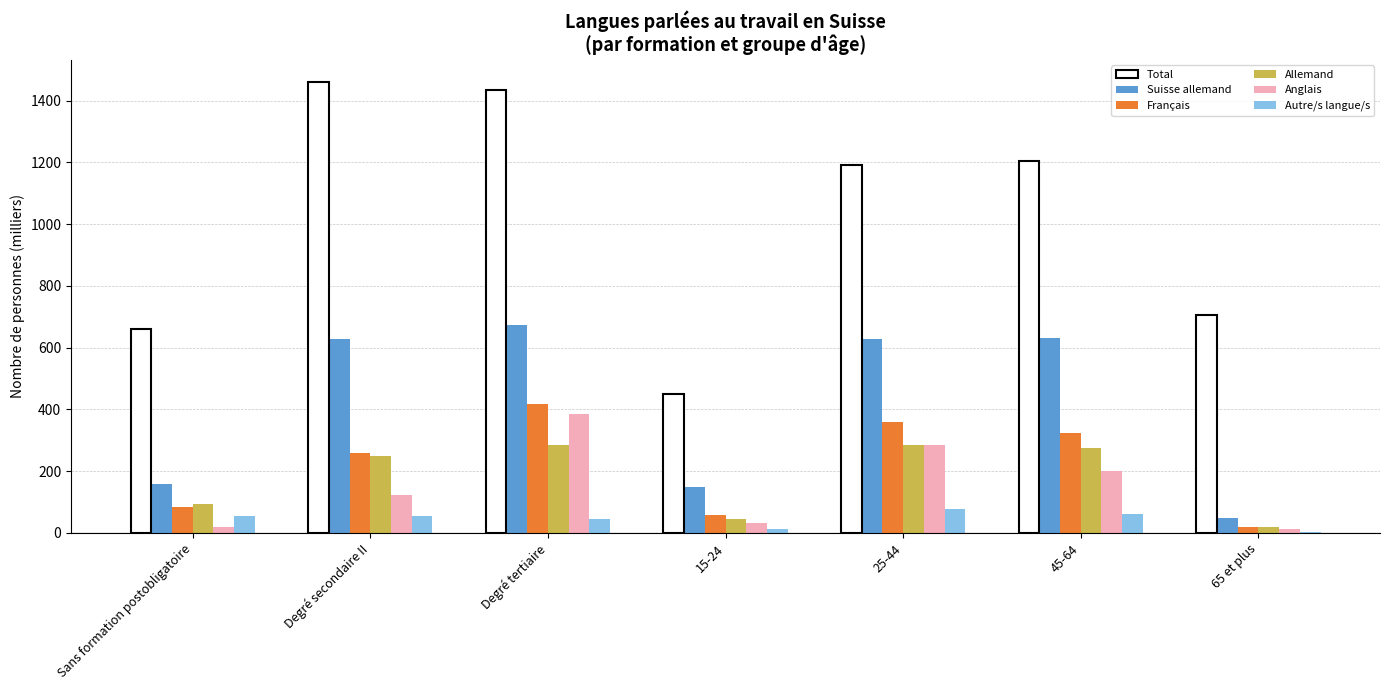

Is it true that Total equals 1192.9 at 25-44?

True